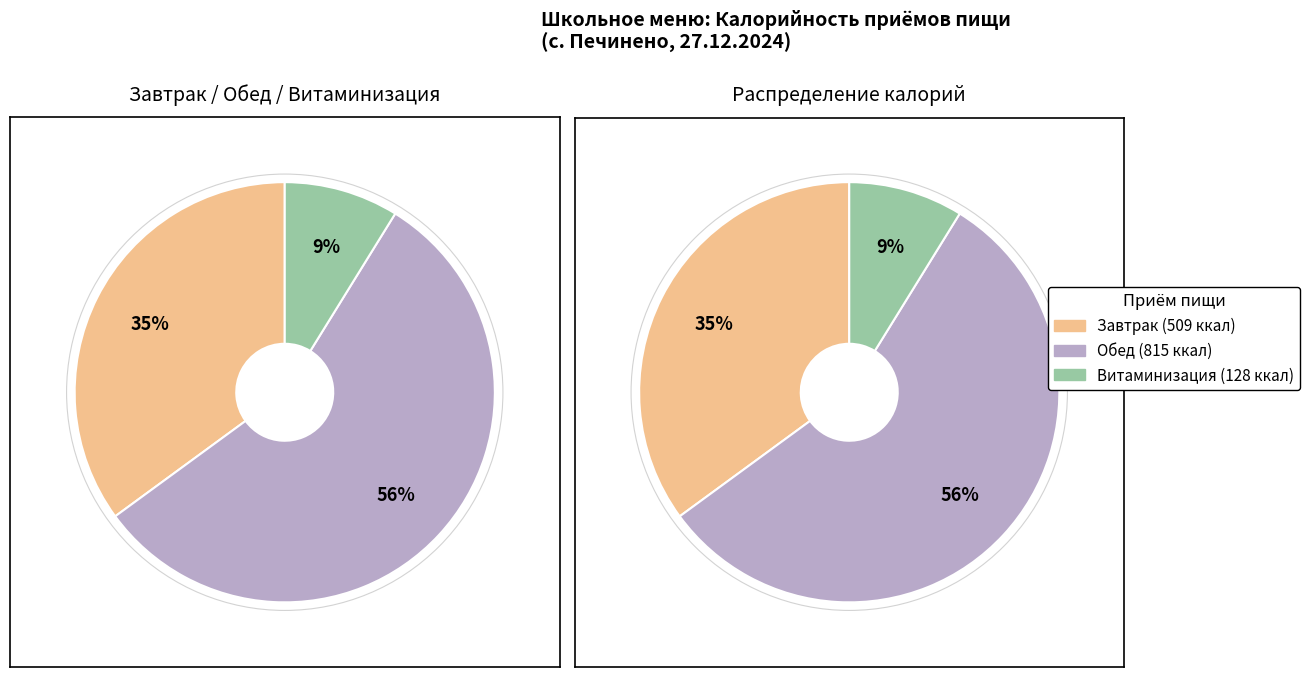

What is the change in value from Обед to Витаминизация?

-687